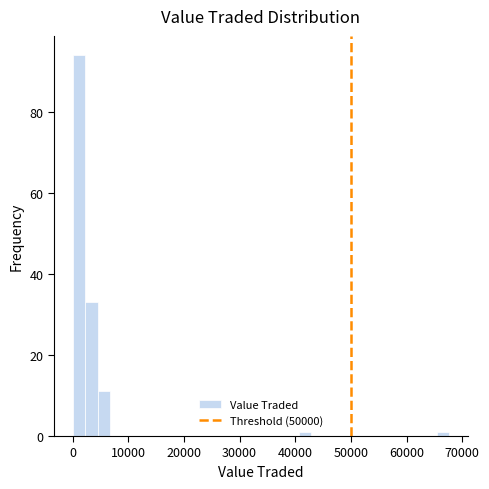

Read against the x-axis, roughly where is the centre of the tallest bar?

1000